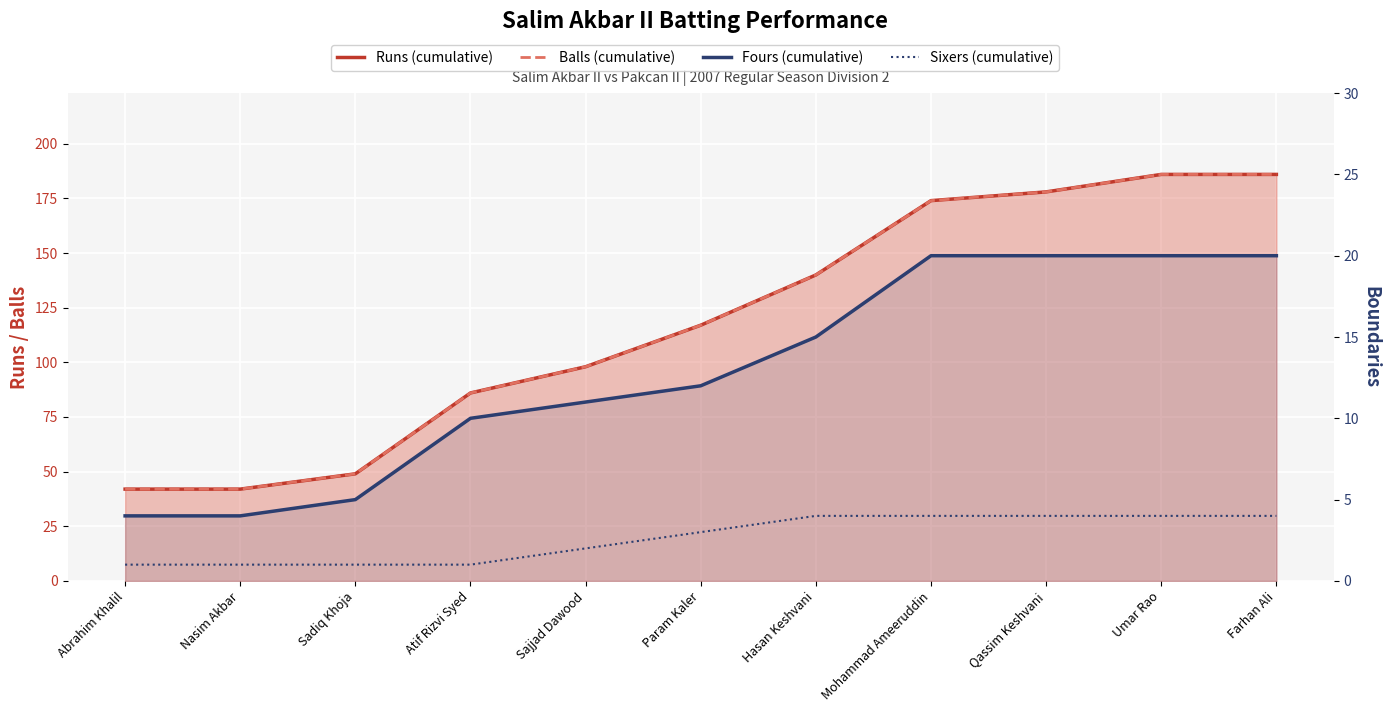

Between Sadiq Khoja and Hasan Keshvani, which series saw the biggest shift?

Runs (cumulative)